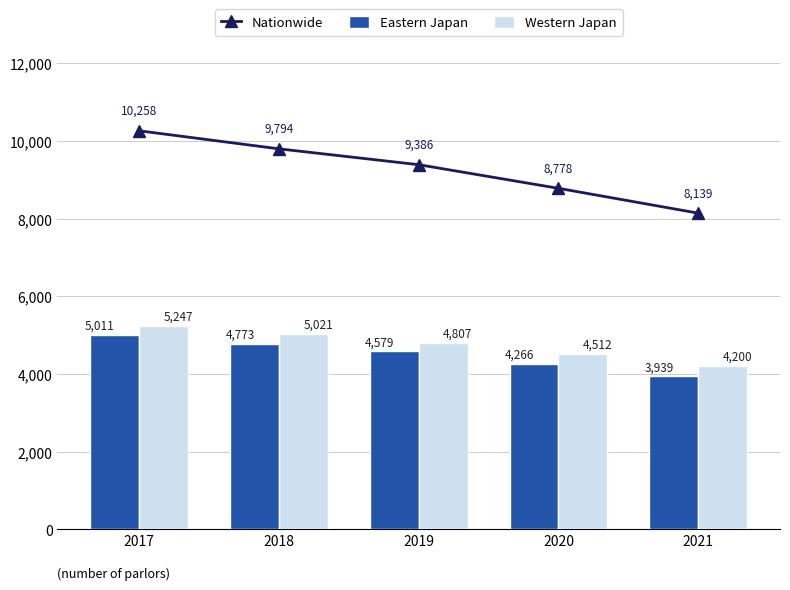

Does the chart contain any negative values?

No